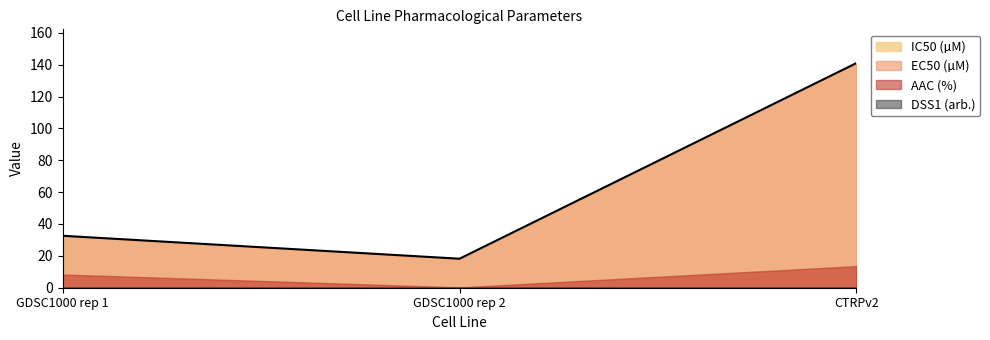

What is the maximum value shown in the chart?

141.0